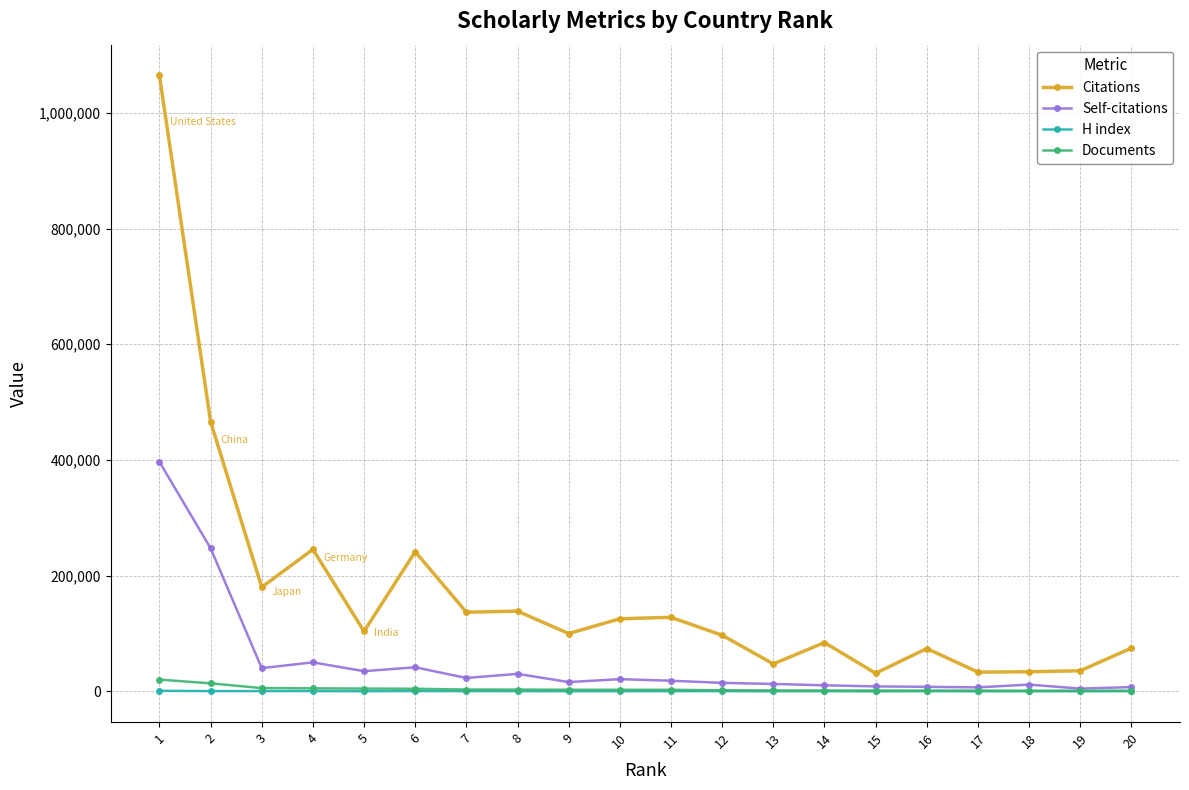

Which series changed the most between 5 and 12?

Self-citations